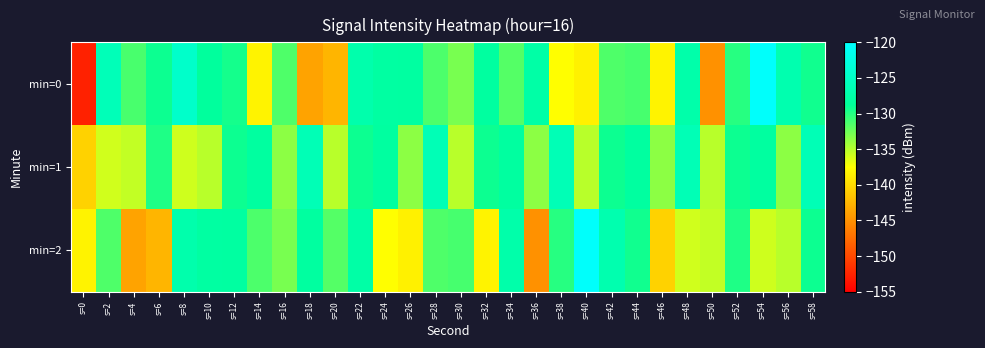

At how many categories does at least one series exceed -125?

3